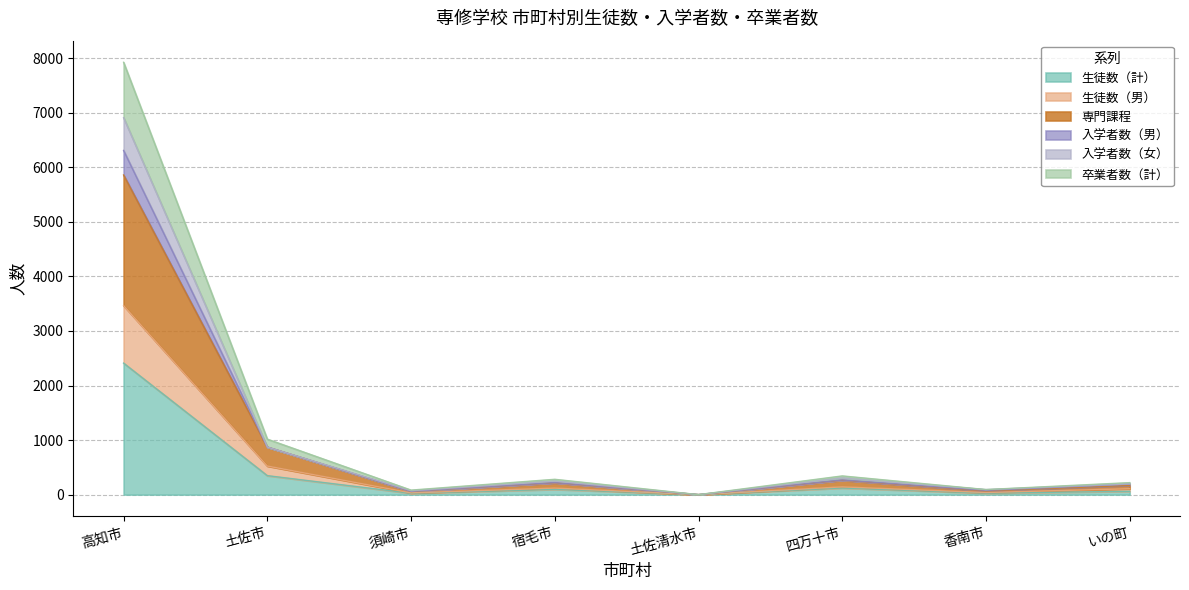

Which has a higher value, いの町 or 宿毛市?

宿毛市